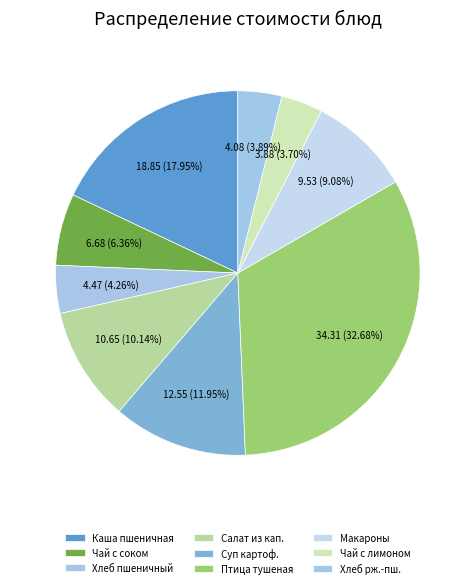

Count the number of slices in the pie.

9